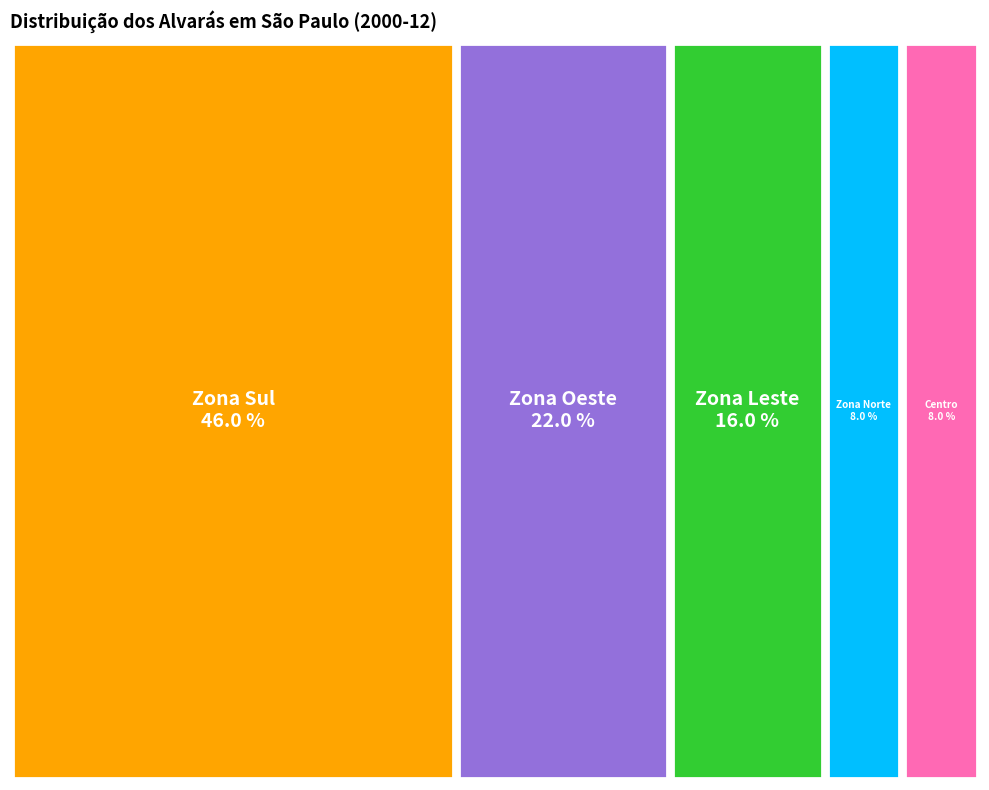

What is the total percentage of Zona Leste and Zona Norte?

24.0%